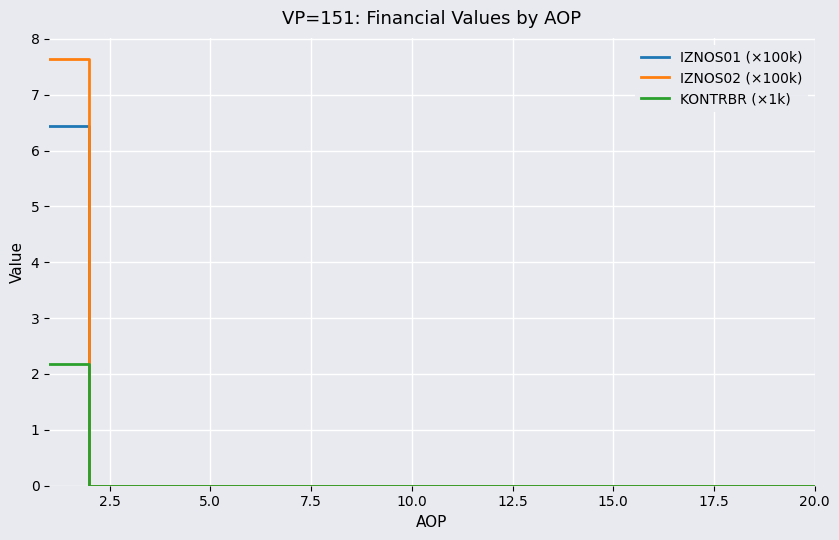

Rank the series by their maximum value, from lowest to highest.

KONTRBR (×1k), IZNOS01 (×100k), IZNOS02 (×100k)